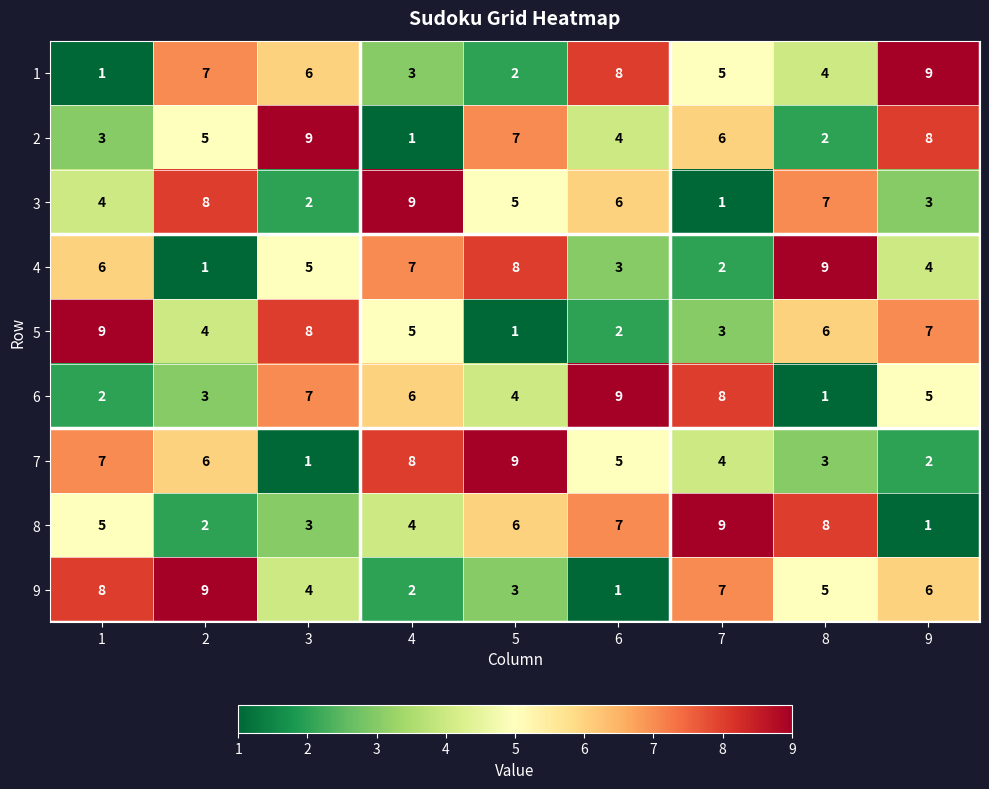

What is the highest value of the 5 series?

9